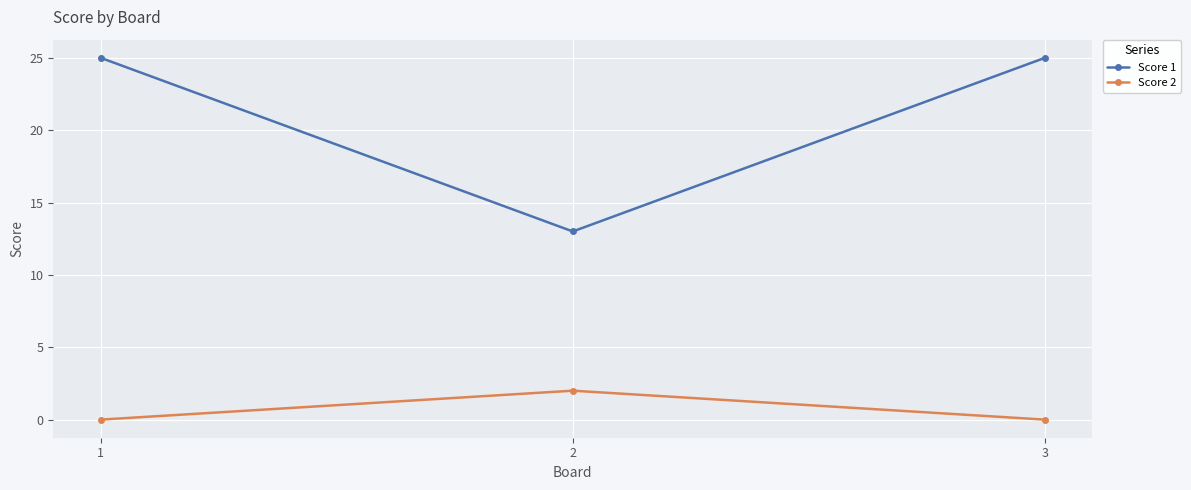

What is the total value across all series at 1?

25